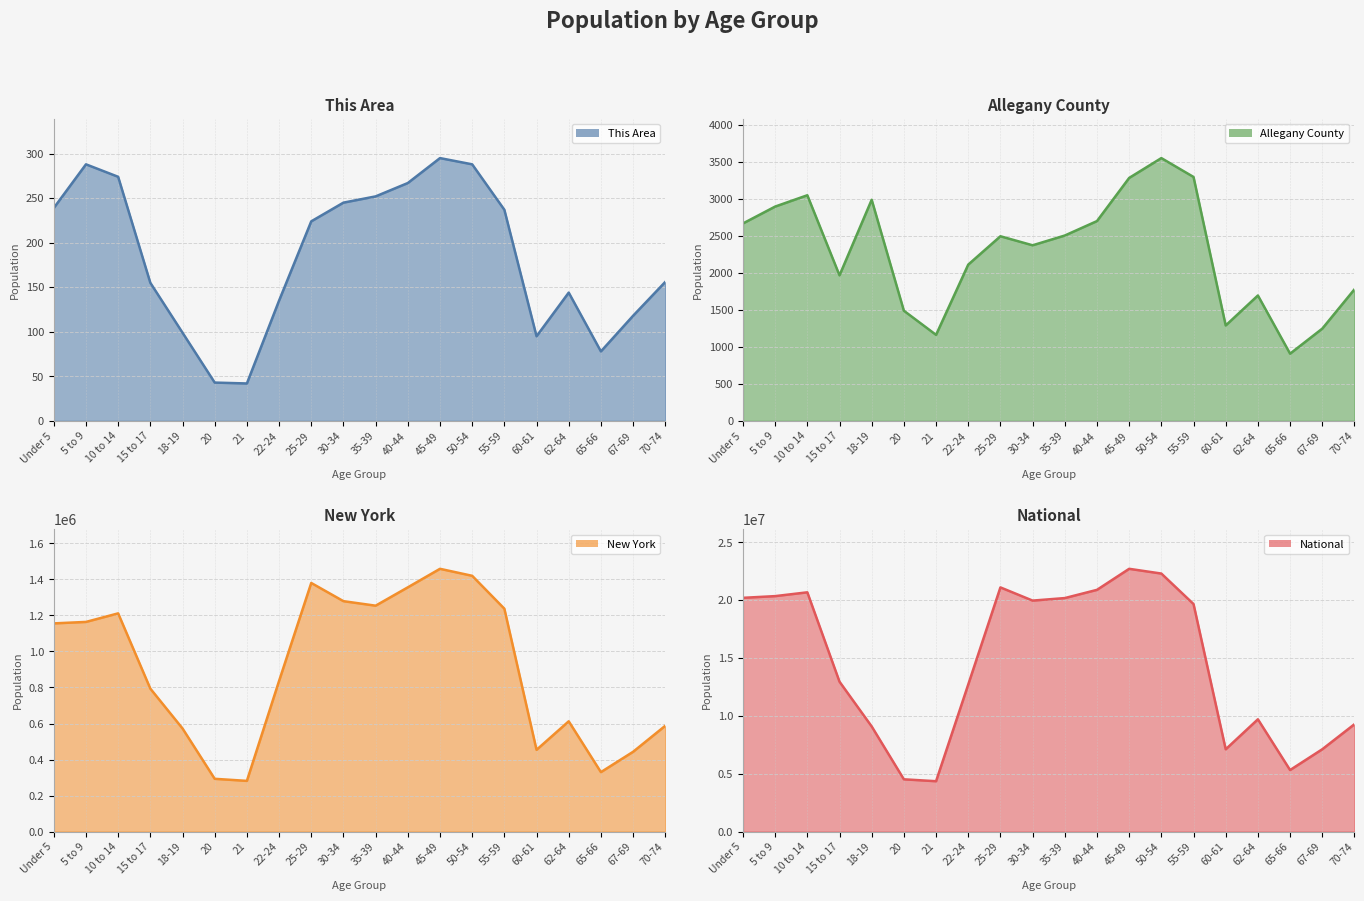

What is the difference between the highest and lowest values at 60-61?

7113632